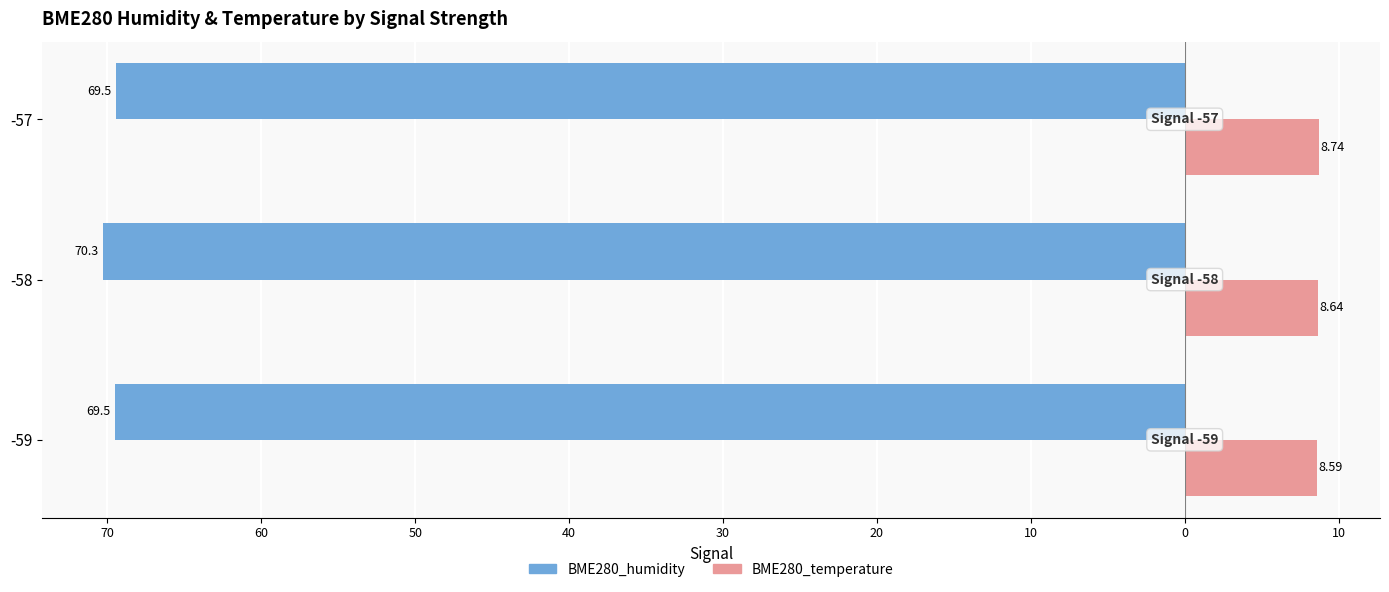

What are all the series names shown in the legend?

BME280_humidity, BME280_temperature